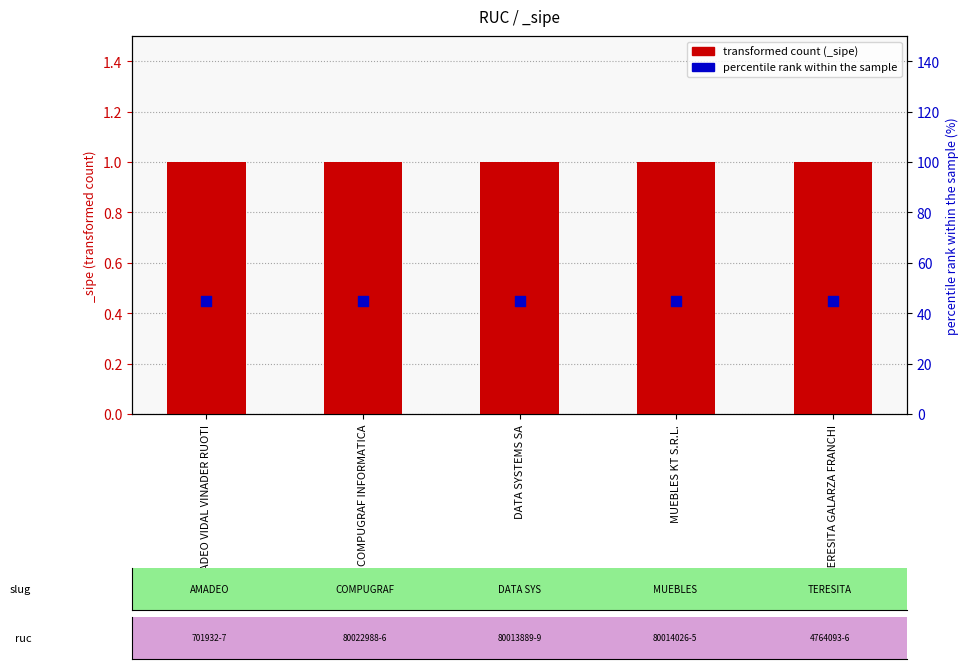

What are all the series names shown in the legend?

transformed count, percentile rank within the sample